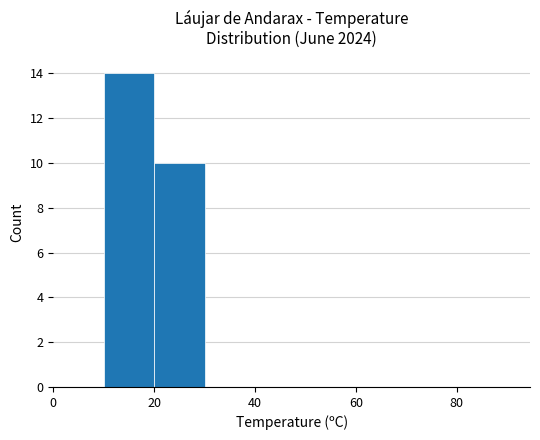

What is the maximum value shown in the chart?

14